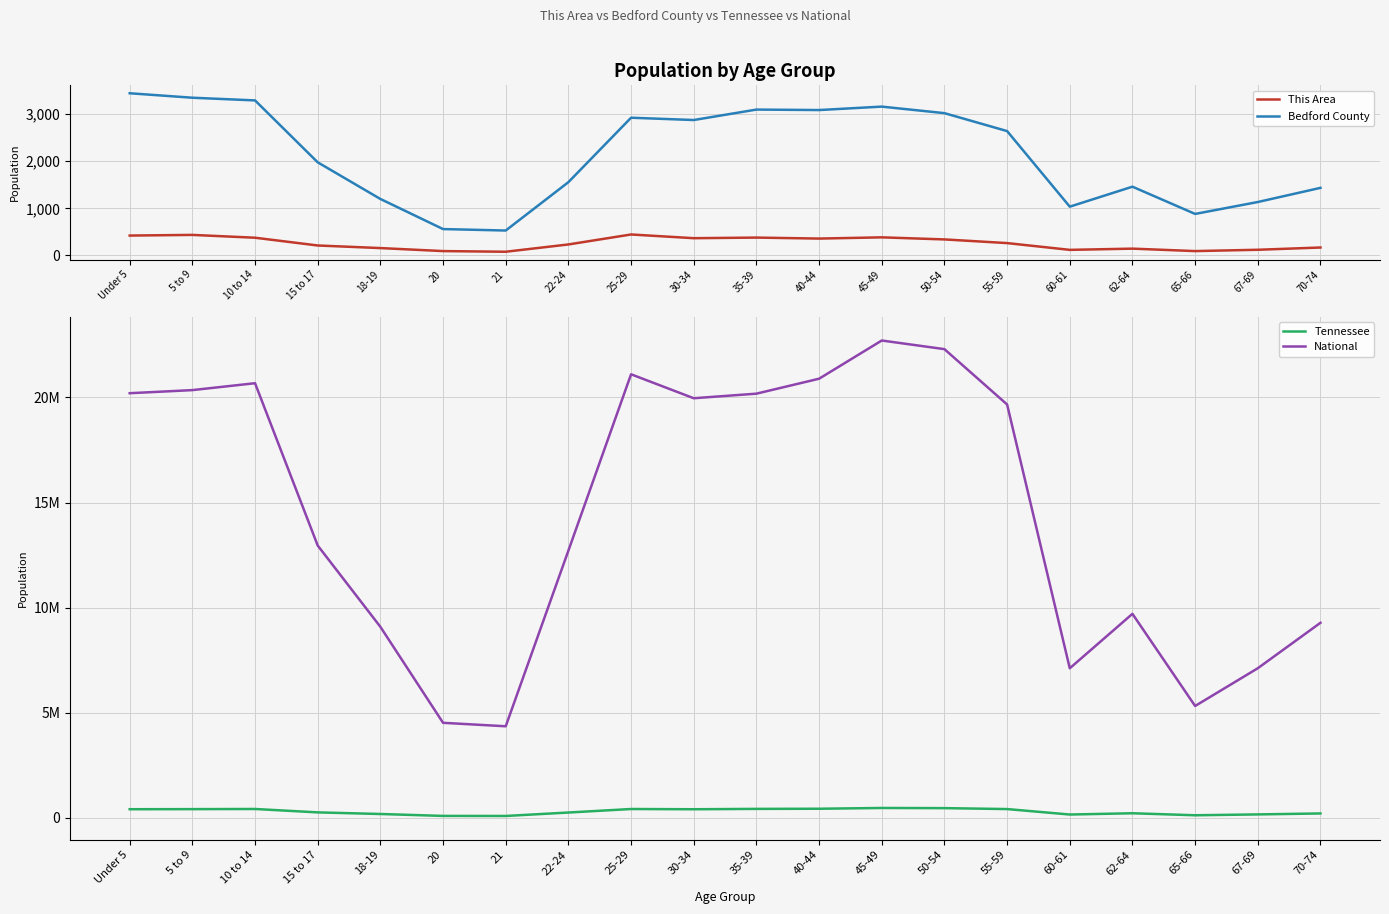

Where is the first local minimum for Bedford County?

21